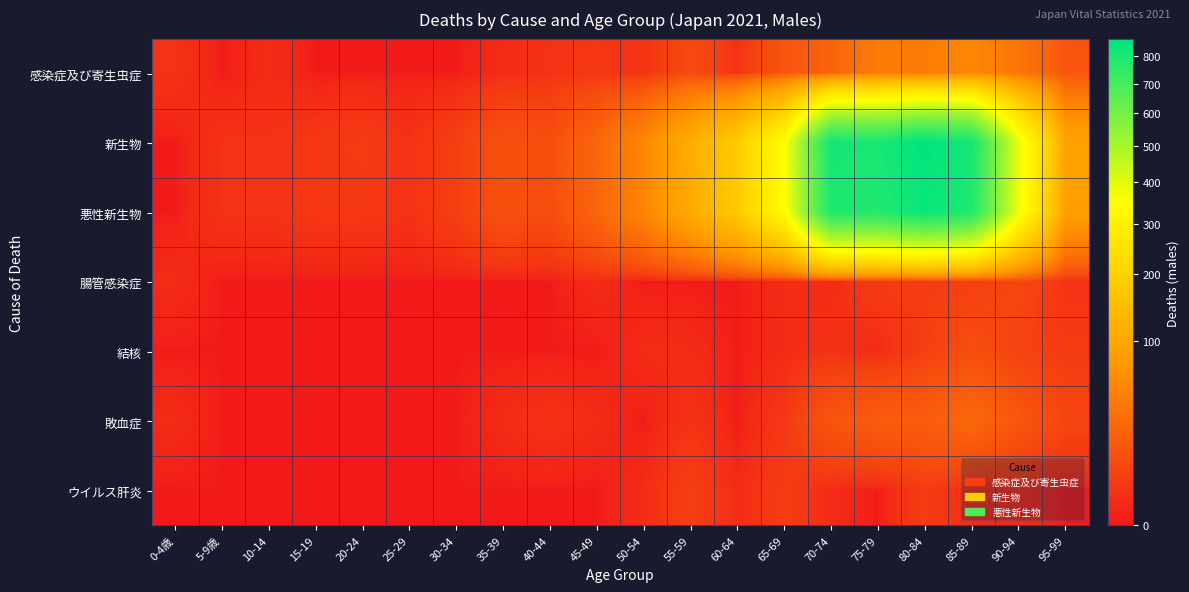

Which series has the widest spread of values?

新生物